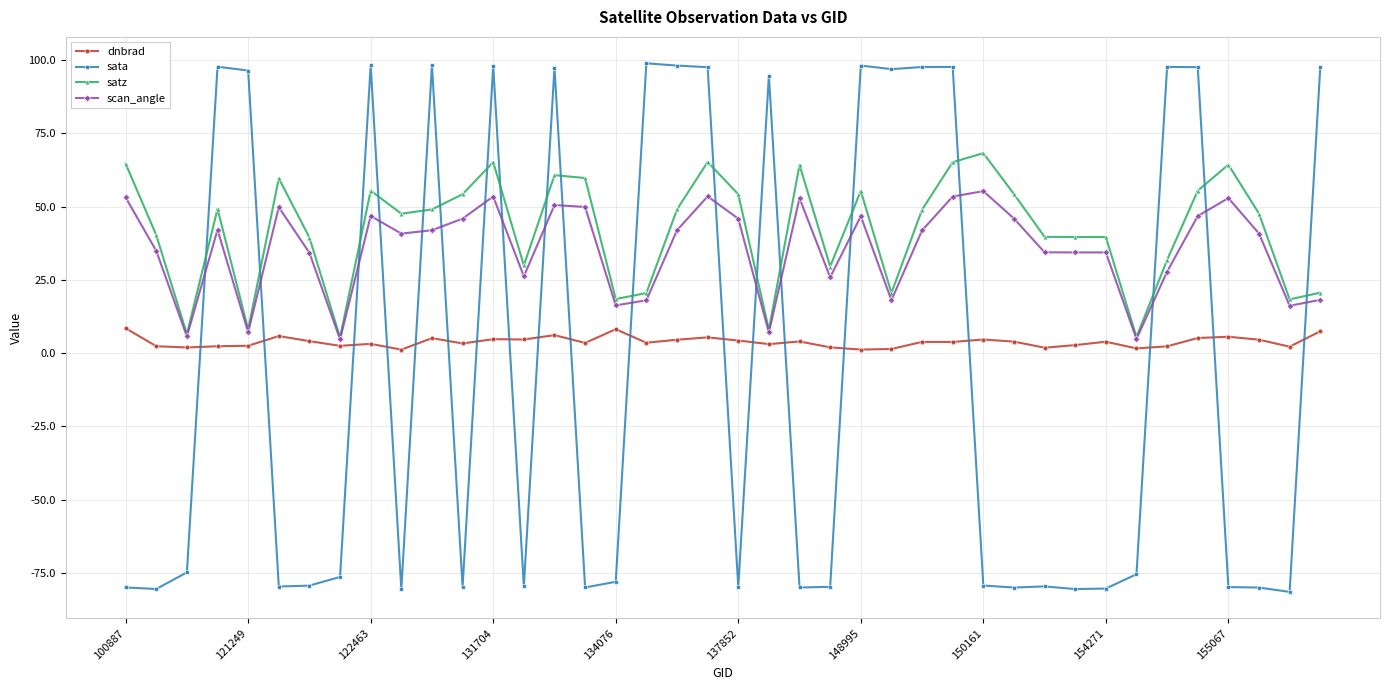

How many distinct data groups are displayed?

4